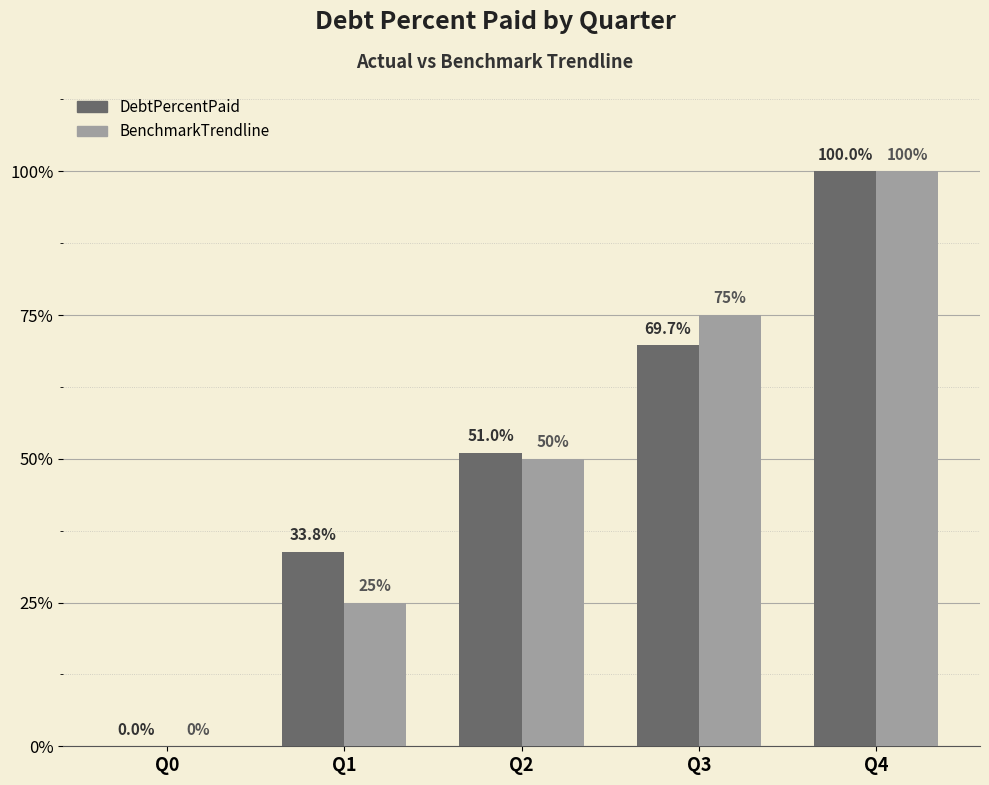

How many categories are shown in the chart?

5